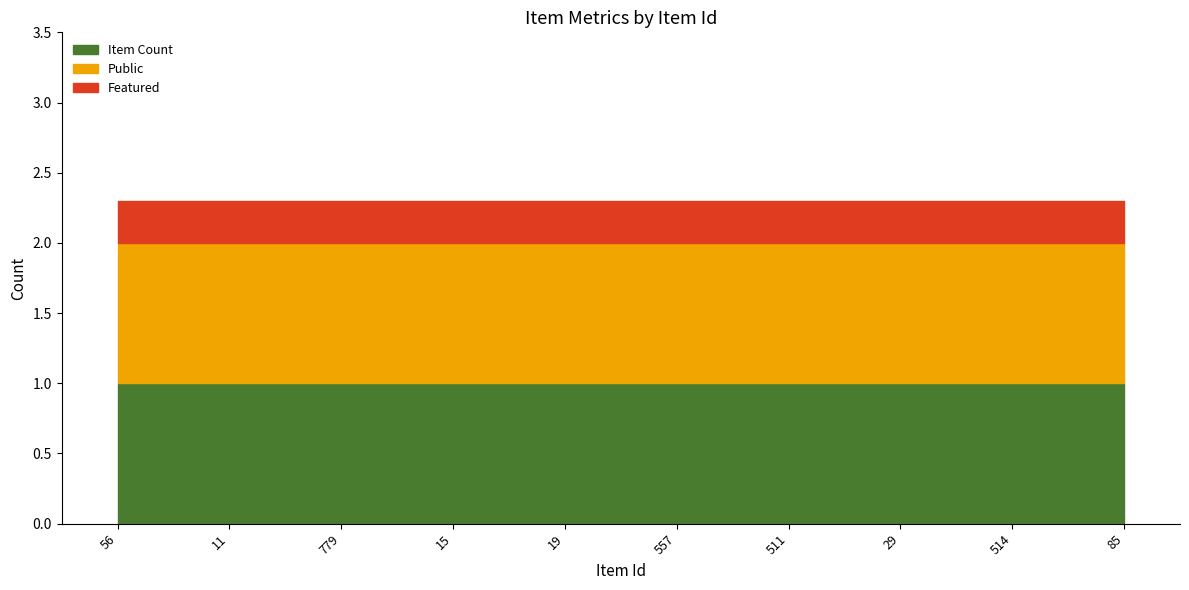

True or false: item_count and public intersect in this chart.

False